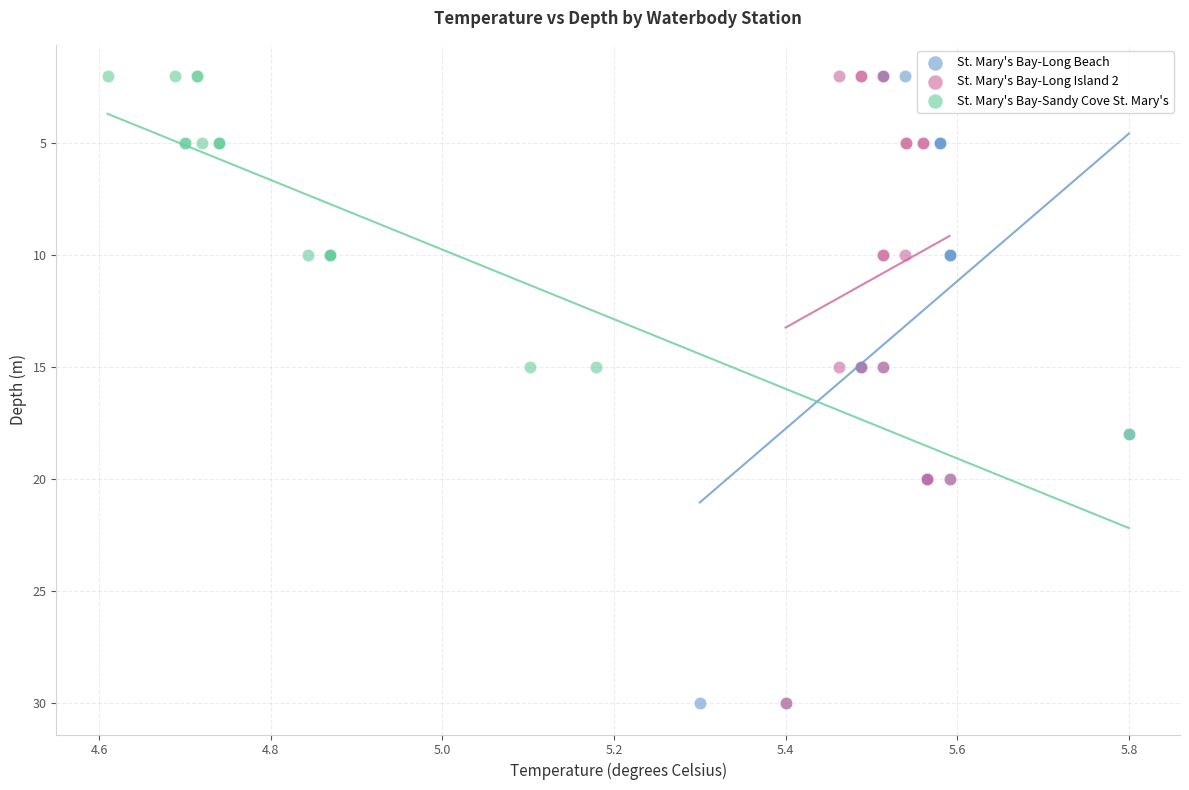

What are all the series names shown in the legend?

St. Mary's Bay-Long Beach, St. Mary's Bay-Long Island 2, St. Mary's Bay-Sandy Cove St. Mary's